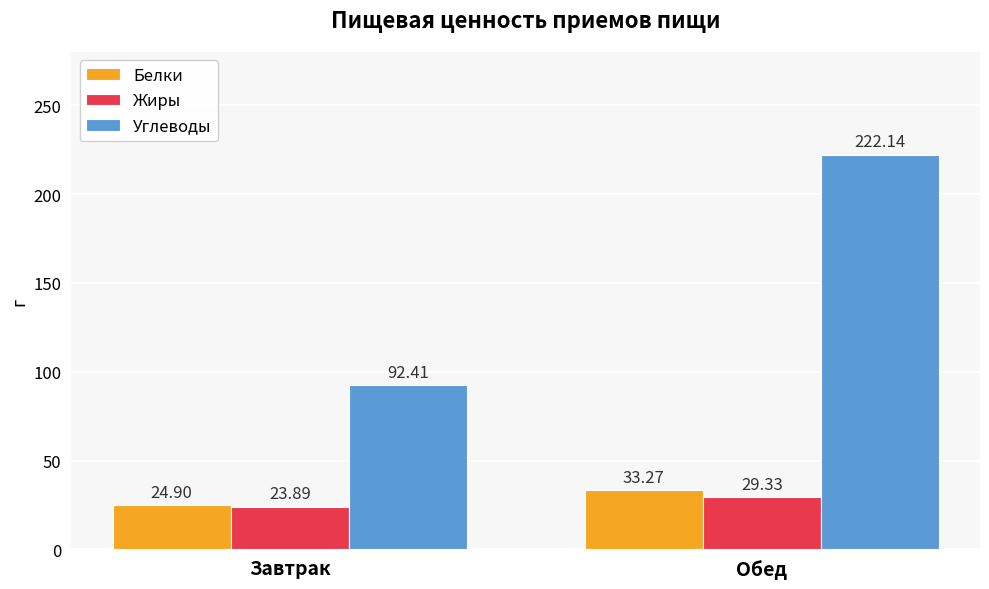

How many series are shown in this chart?

3